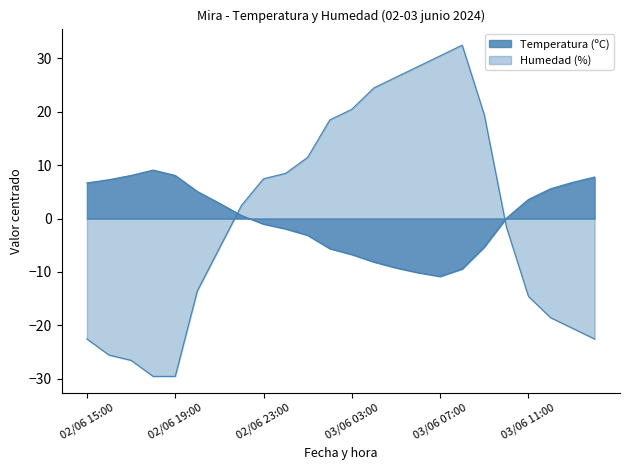

Which series has the widest spread of values?

Humedad (%)